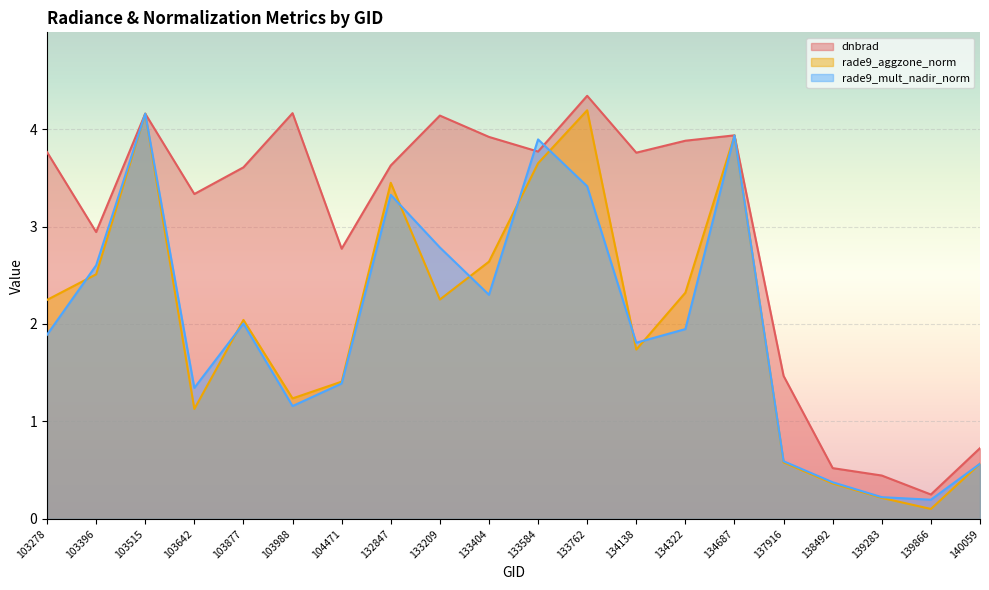

The rade9_aggzone_norm series shows 1.8 at 103642. True or false?

False